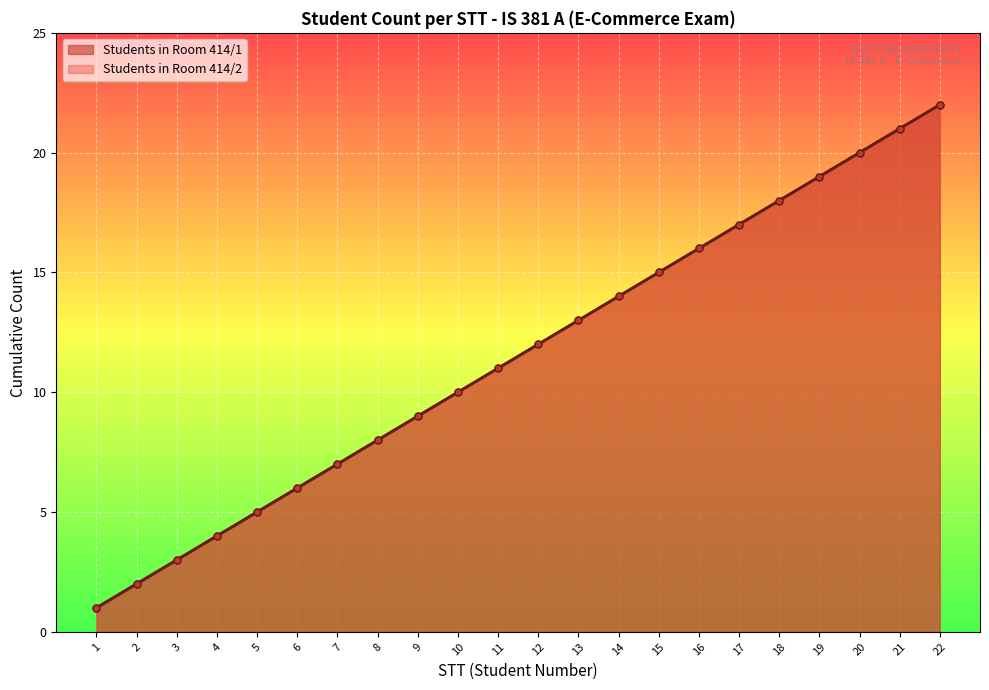

What is the greatest value displayed?

22